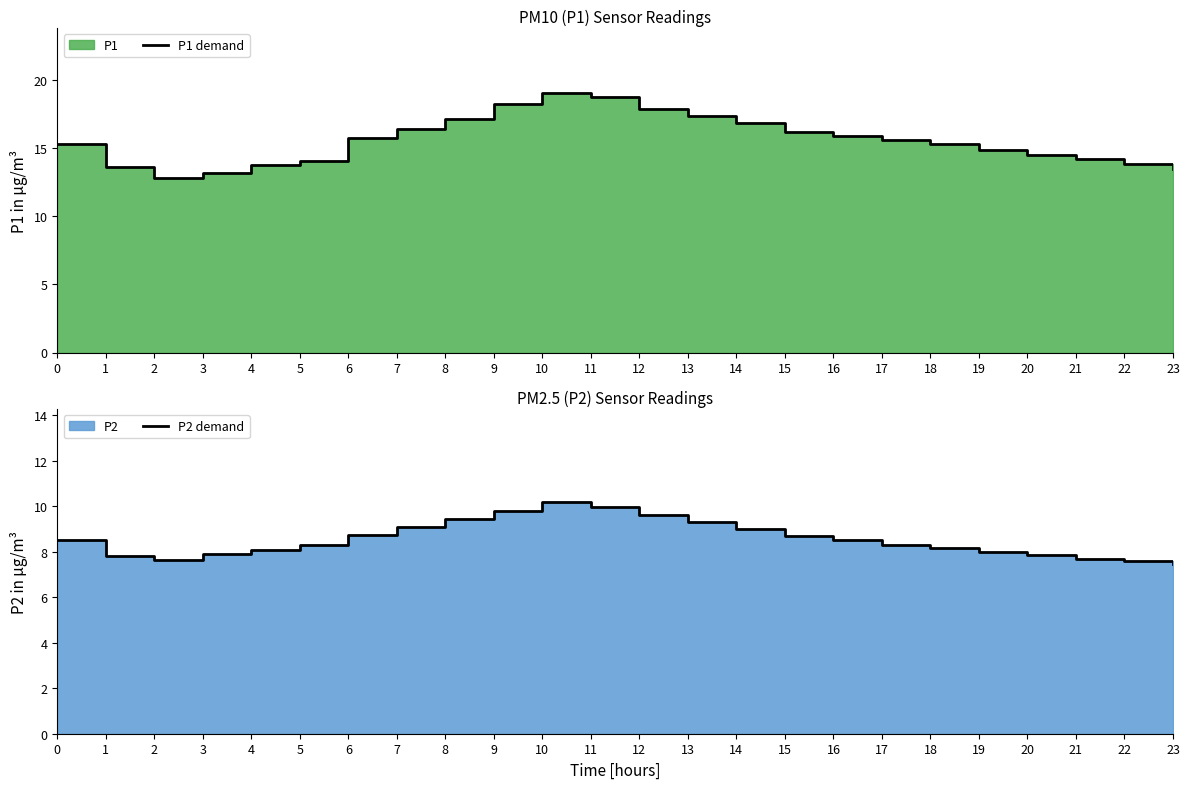

At which category does P2 demand reach its first local valley?

2